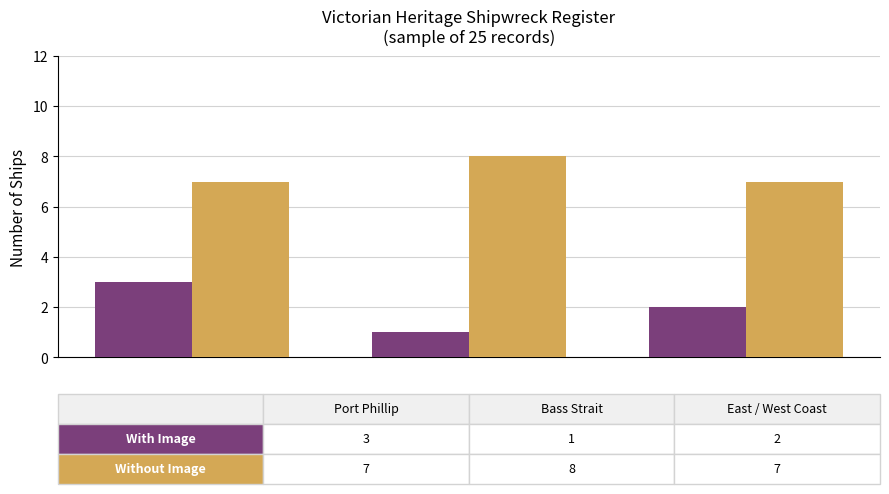

What is the maximum value shown in the chart?

8